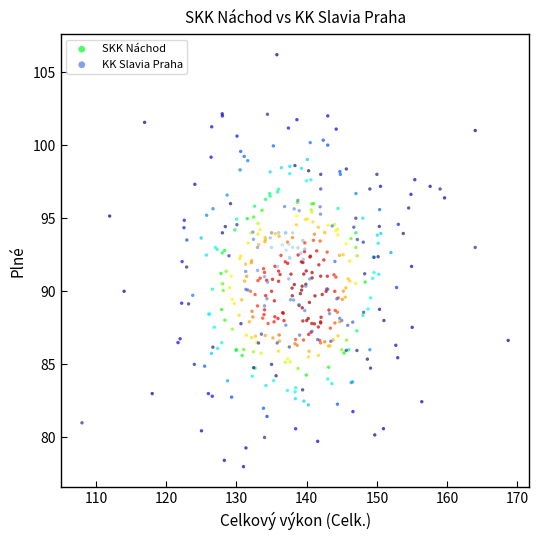

What are all the series names shown in the legend?

SKK Náchod, KK Slavia Praha